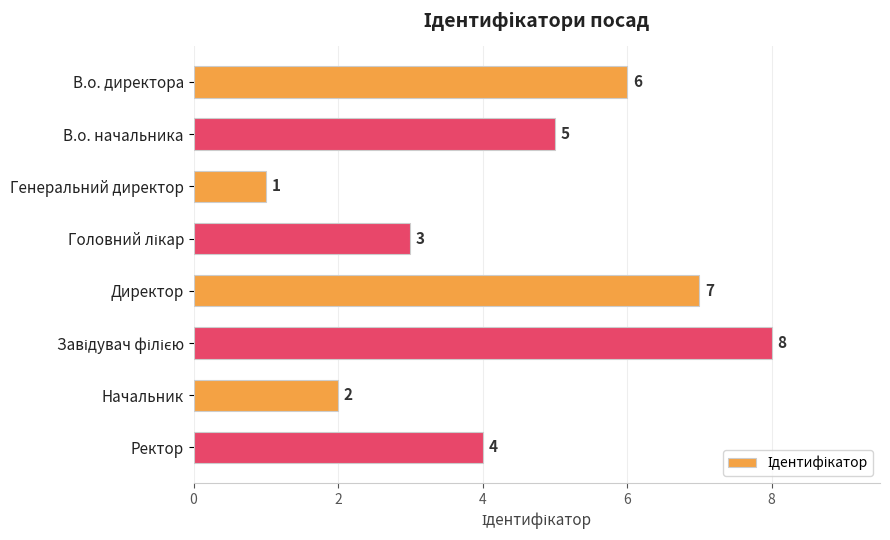

Reading top to bottom, extract all data points from this chart.

6	5	1	3	7	8	2	4